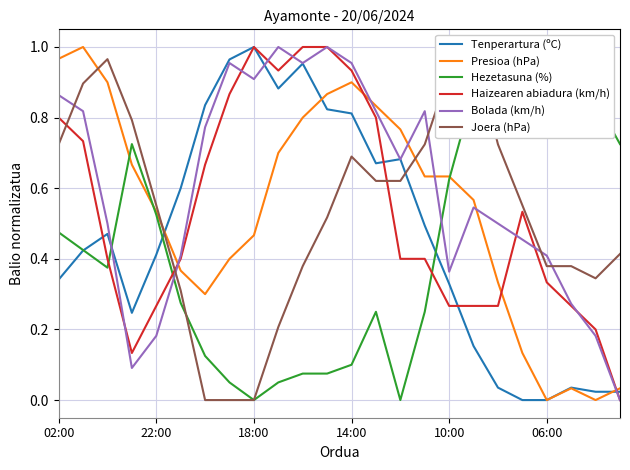

After their last crossing, which series has the higher values: Presioa (hPa) or Bolada (km/h)?

Presioa (hPa)